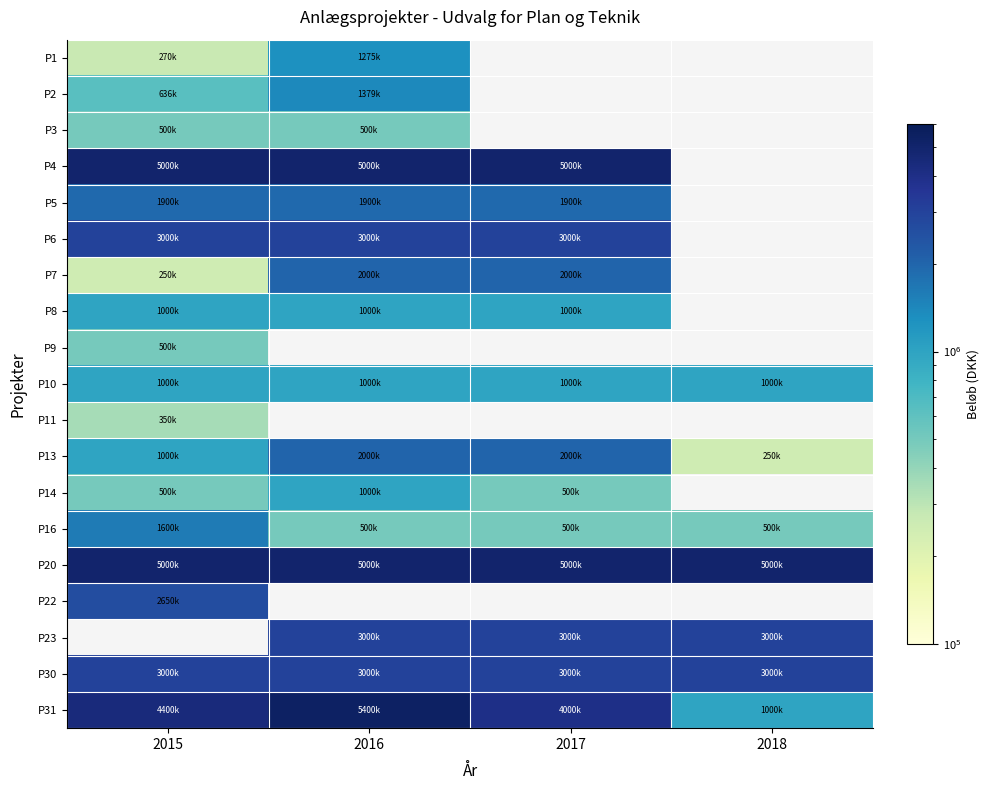

List the series in order of their peak value, lowest first.

P11, P3, P9, P8, P10, P14, P1, P2, P16, P5, P7, P13, P22, P6, P30, P4, P20, P23, P31